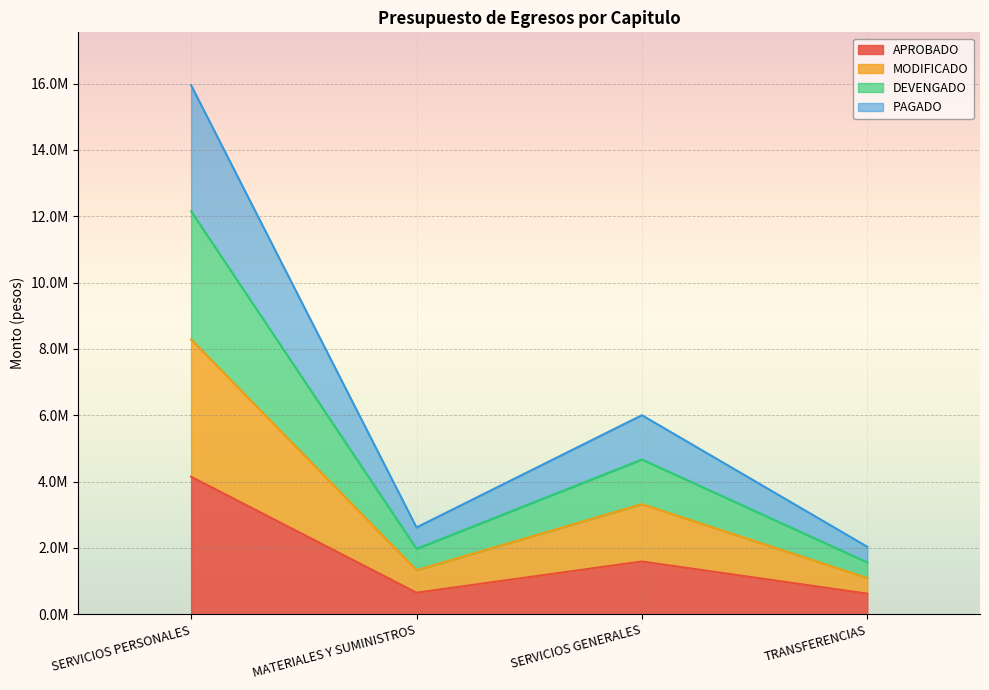

Which category has the lowest value across all series?

TRANSFERENCIAS